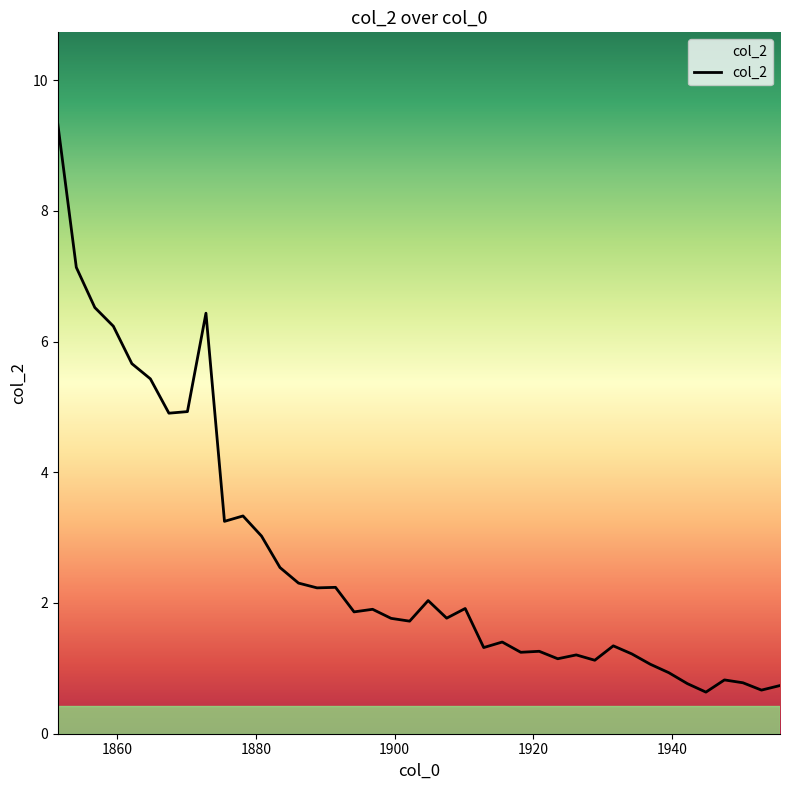

Count the number of data series in this chart.

1